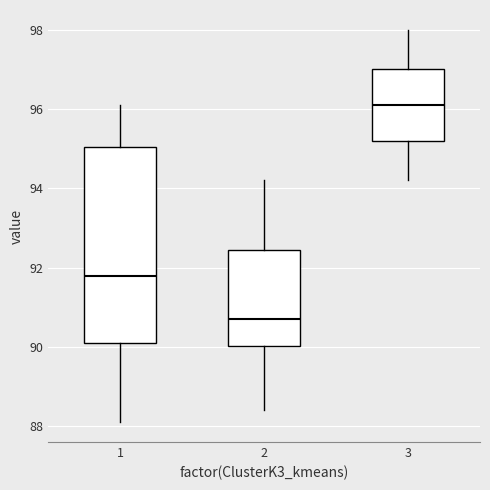

Comparing the boxes themselves (not the whiskers), which one is the tallest?

1